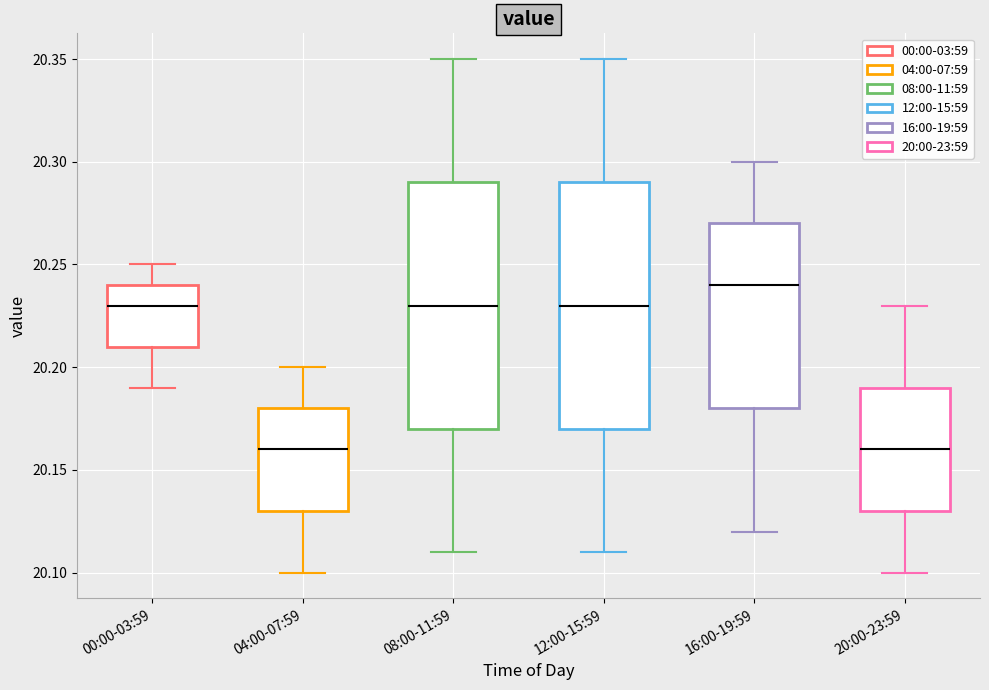

Where does the lower whisker of the box for 12:00-15:59 end on the y-axis? The values are not printed on the chart, so give them approximately, as read against the axis.

20.11